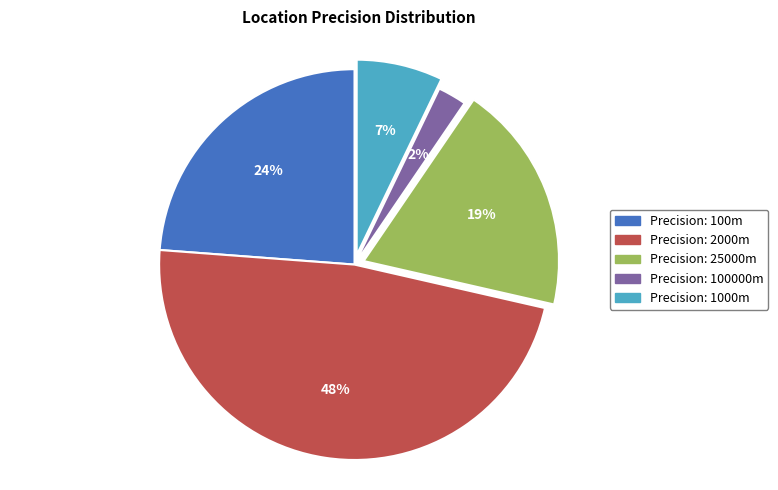

To the nearest percent, what is the average slice percentage?

20%